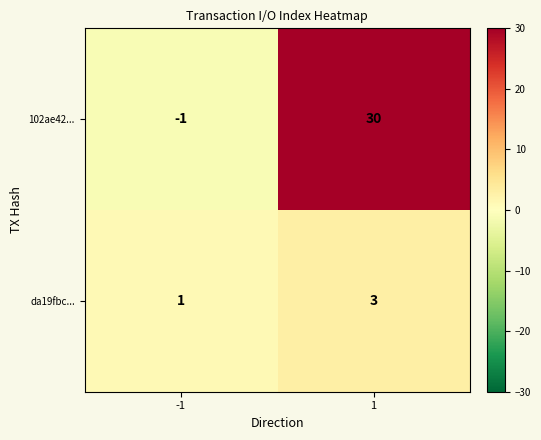

What is the greatest value displayed?

30